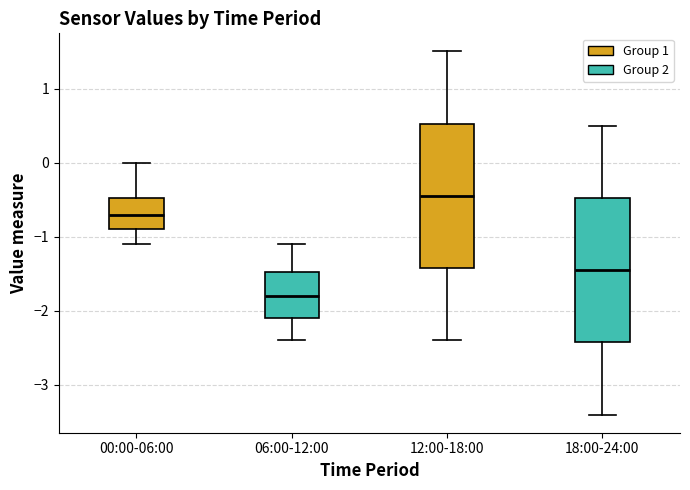

Where is the upper edge of the box for 00:00-06:00 on the y-axis? The values are not printed on the chart, so give them approximately, as read against the axis.

-0.5